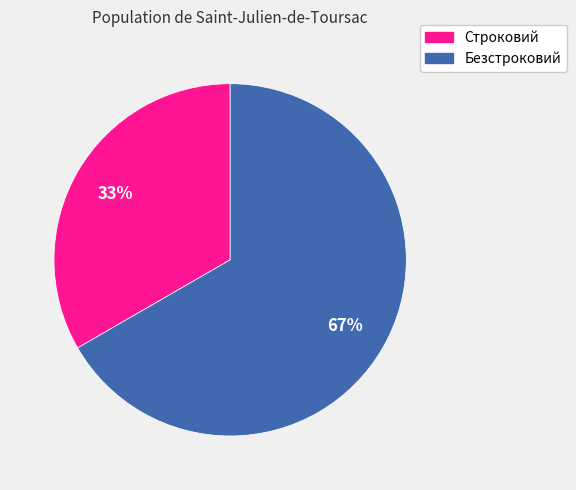

Rank the categories by value from highest to lowest.

Безстроковий, Строковий